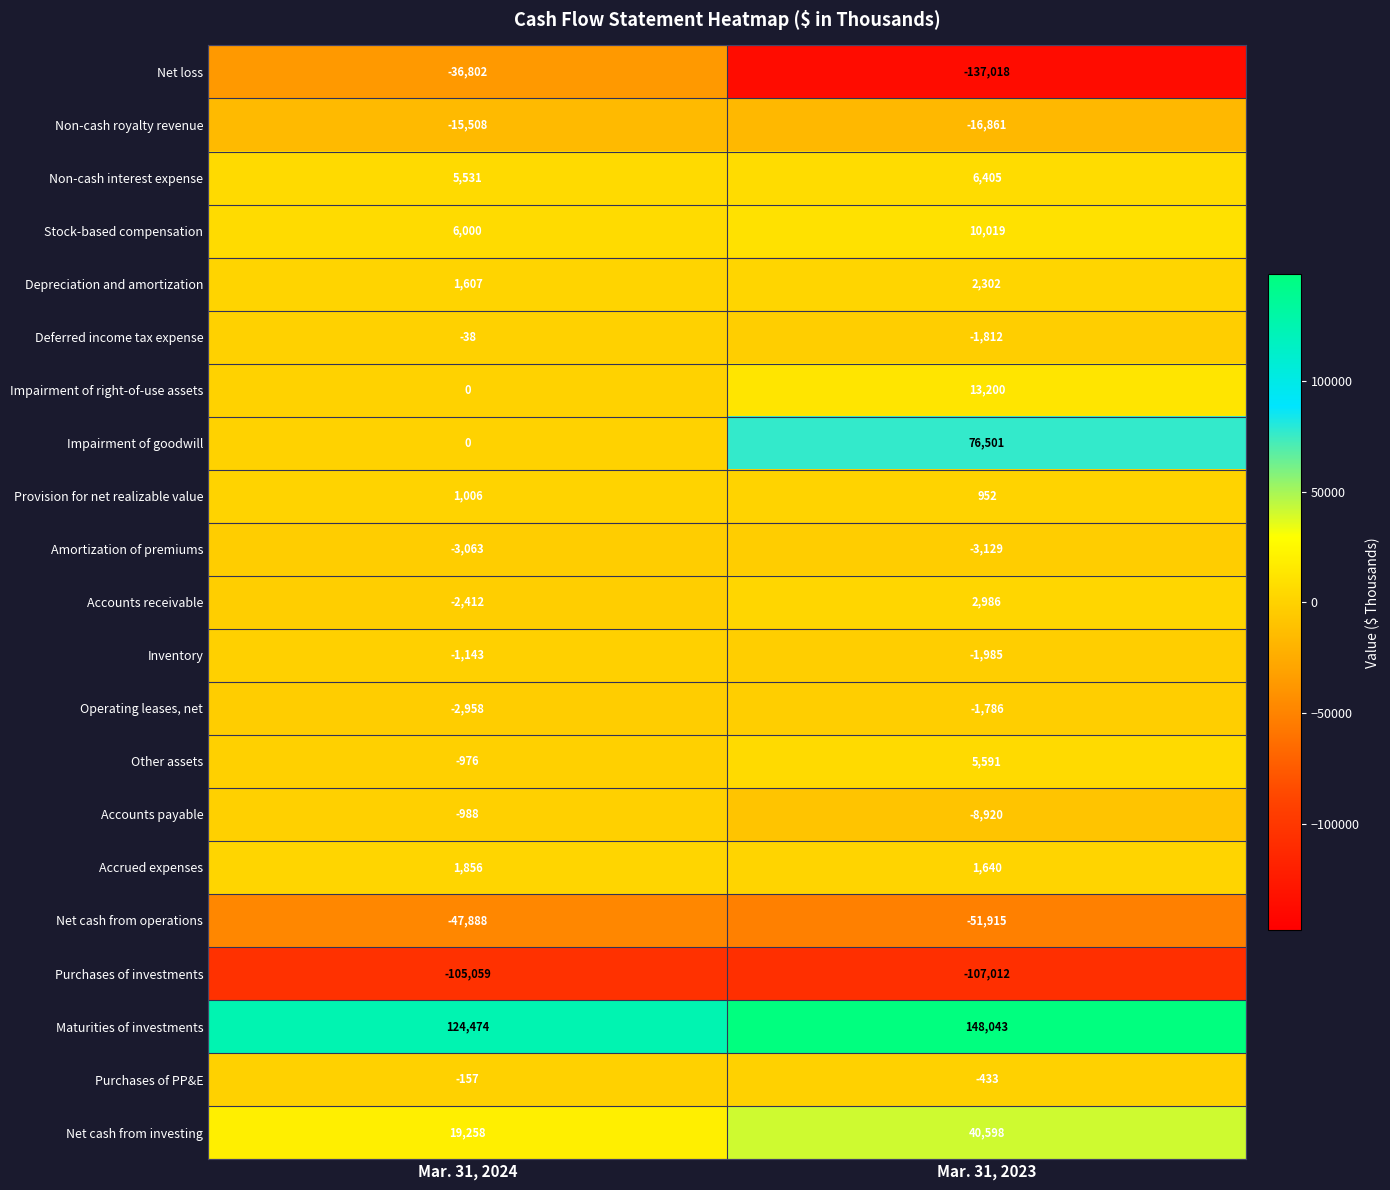

What is the sum of the Purchases of investments values at Mar. 31, 2023 and Mar. 31, 2024?

-212071